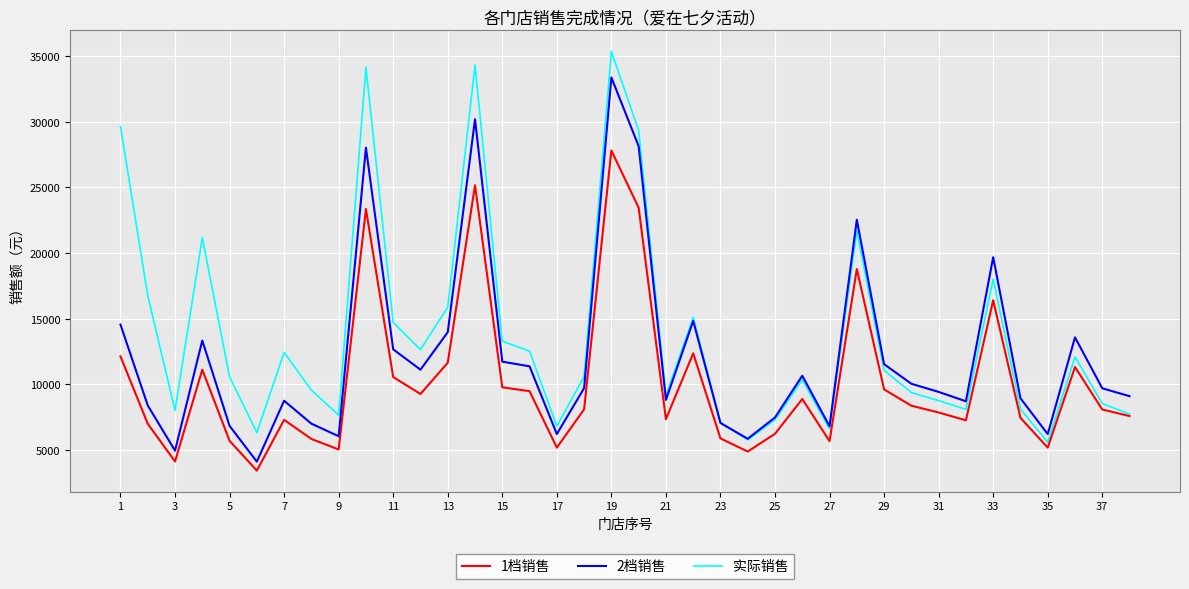

Which series has the largest total across all categories?

实际销售